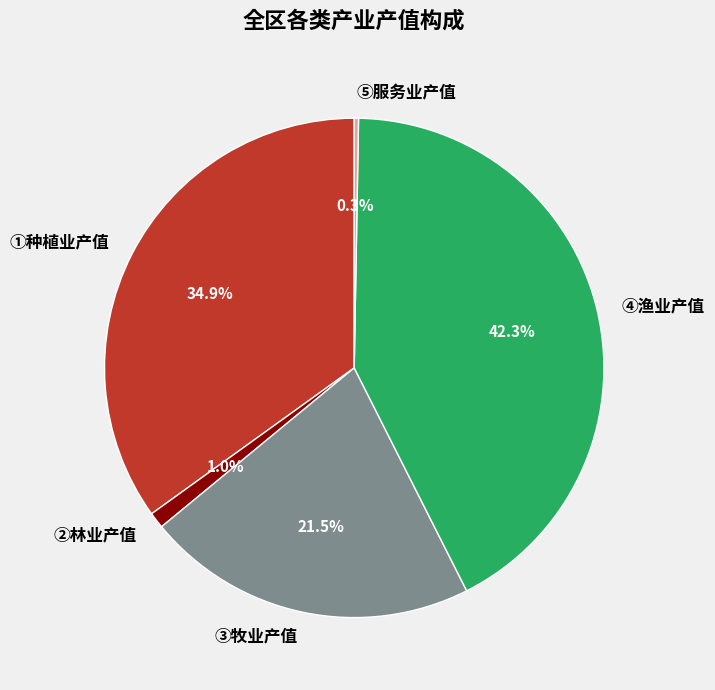

Which has a higher value, ②林业产值 or ④渔业产值?

④渔业产值